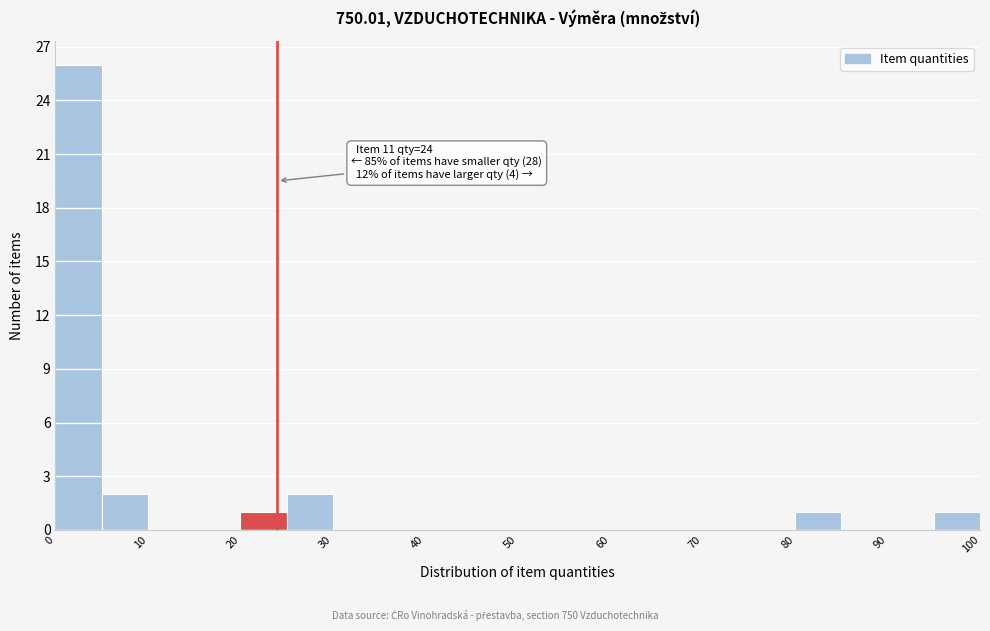

Which range on the x-axis has the tallest bar?

0 to 5